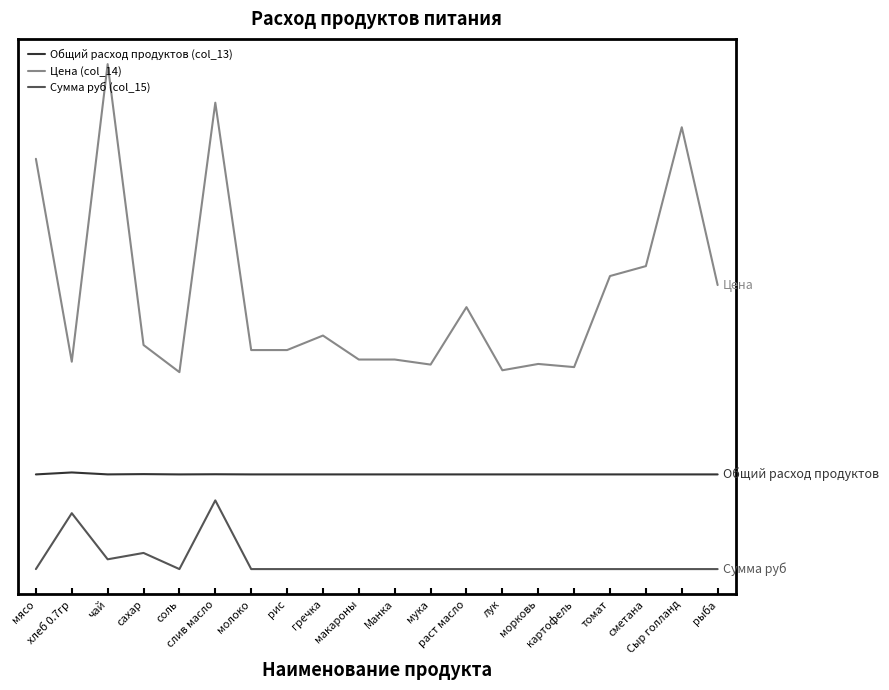

What are all the series names shown in the legend?

Общий расход продуктов (col_13), Цена (col_14), Сумма руб (col_15)